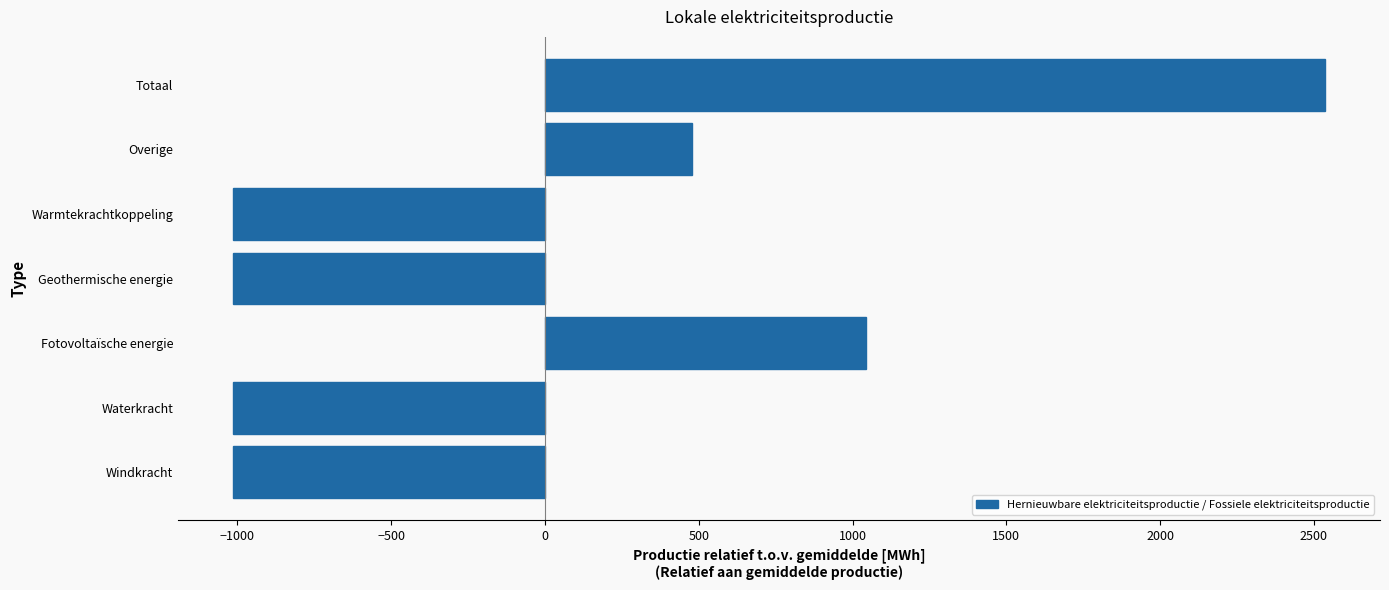

How many values are above zero?

3